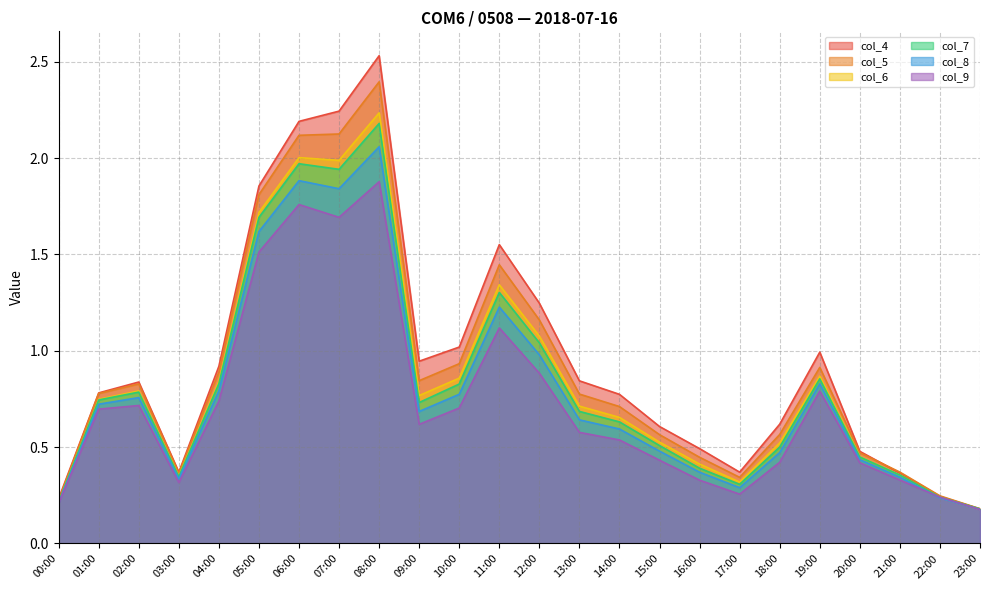

At which category is the sum across all series the highest?

08:00